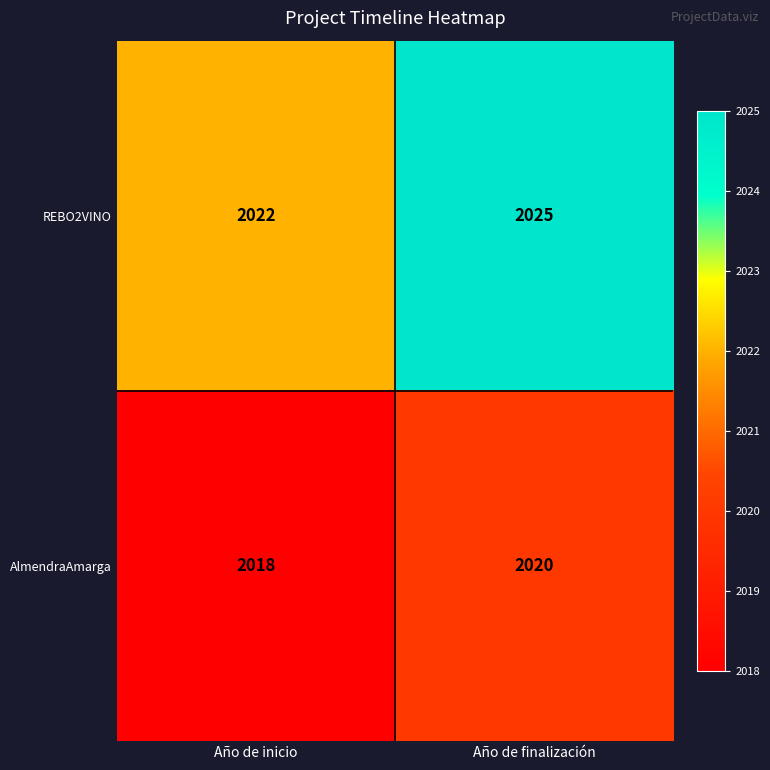

The value of REBO2VINO at Año de finalización is 3358. True or false?

False